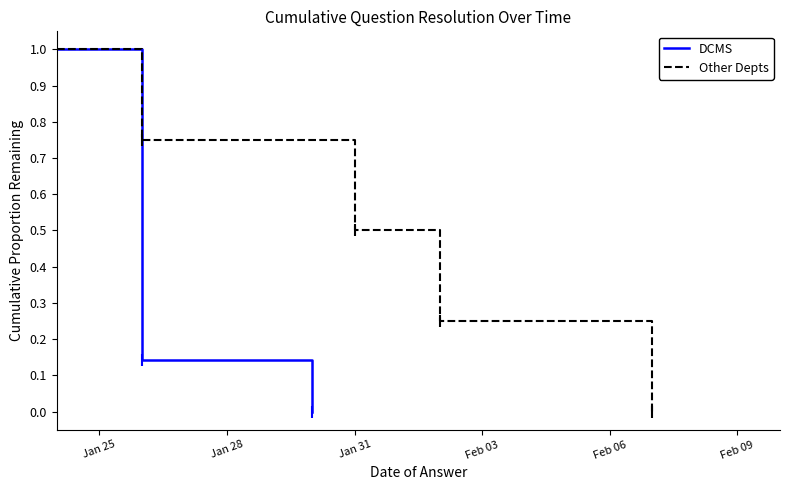

True or false: DCMS and Other Depts intersect in this chart.

False